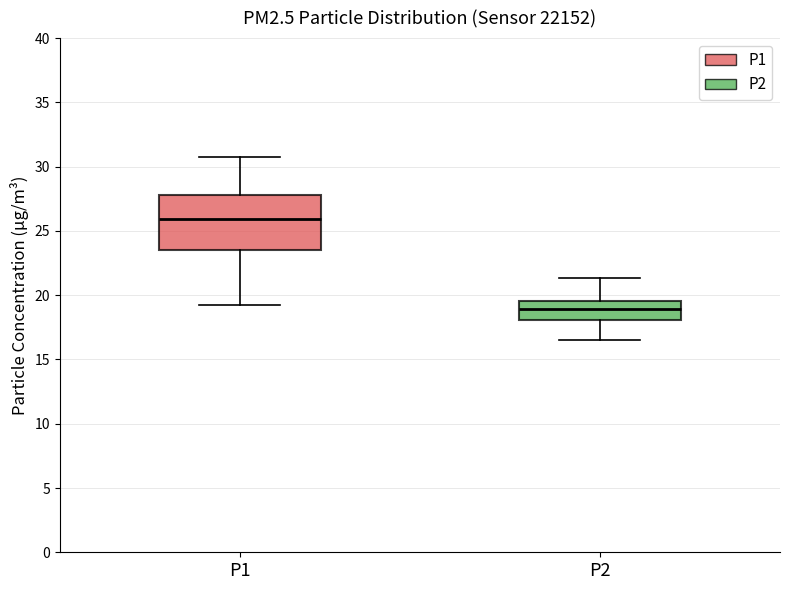

Which box is the tallest, from its lower edge to its upper edge?

P1